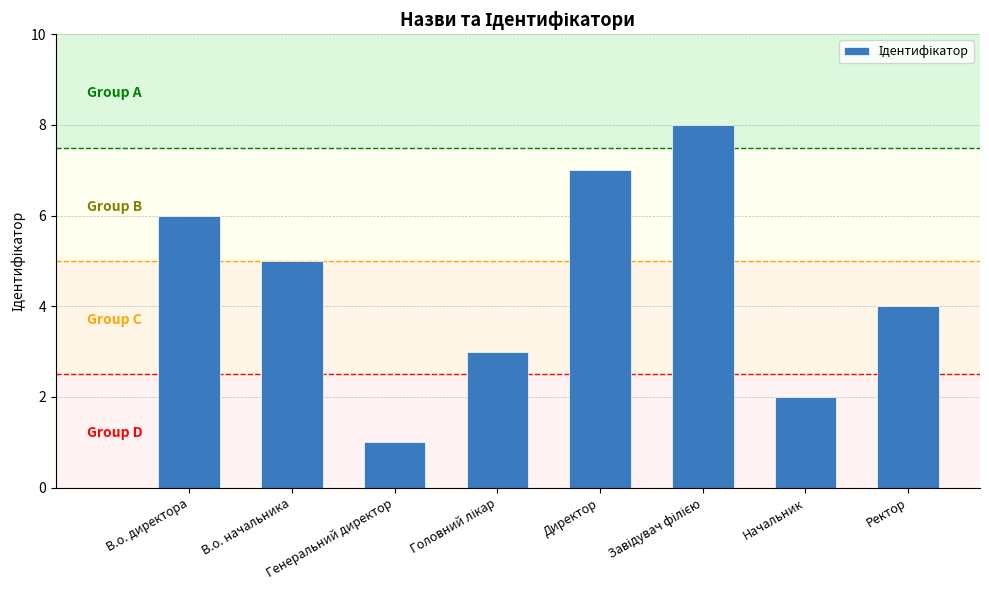

How many data points does each series have?

8